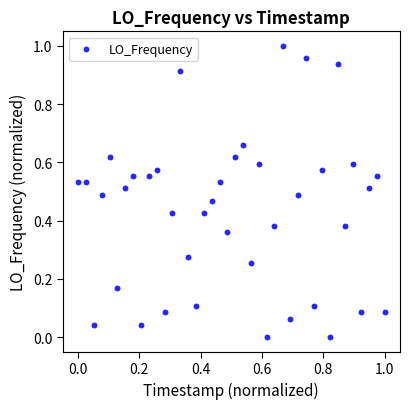

How many points are shown in the scatter plot?

40